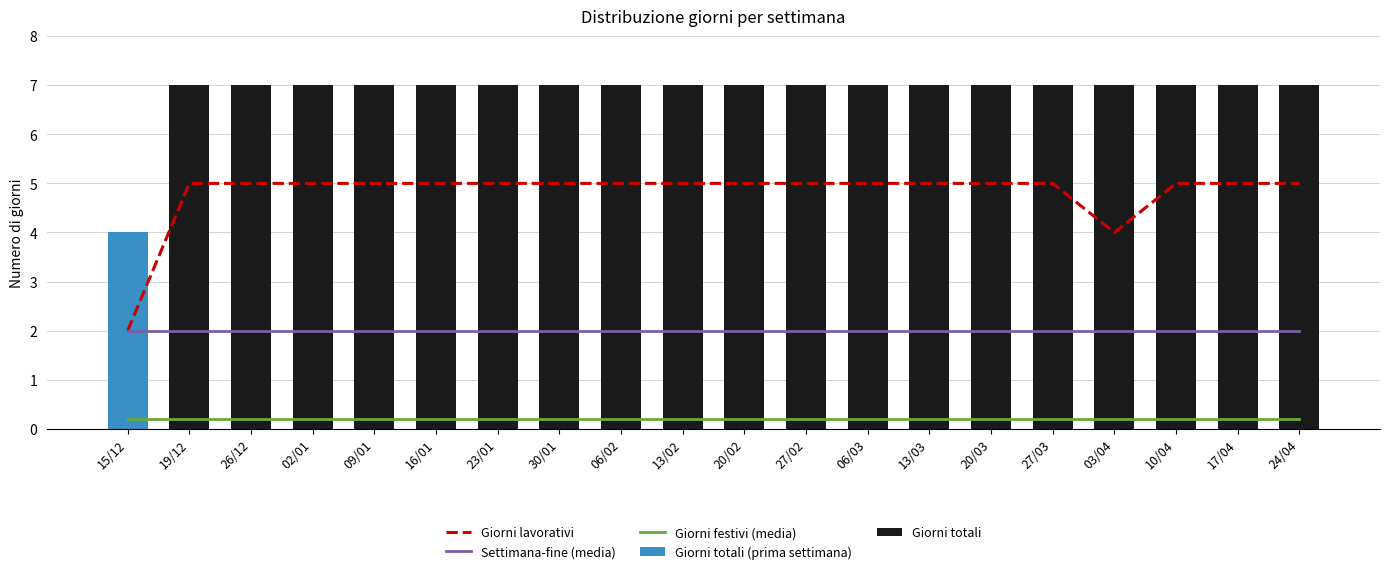

What is the label of the 19th bar from the right?

19/12